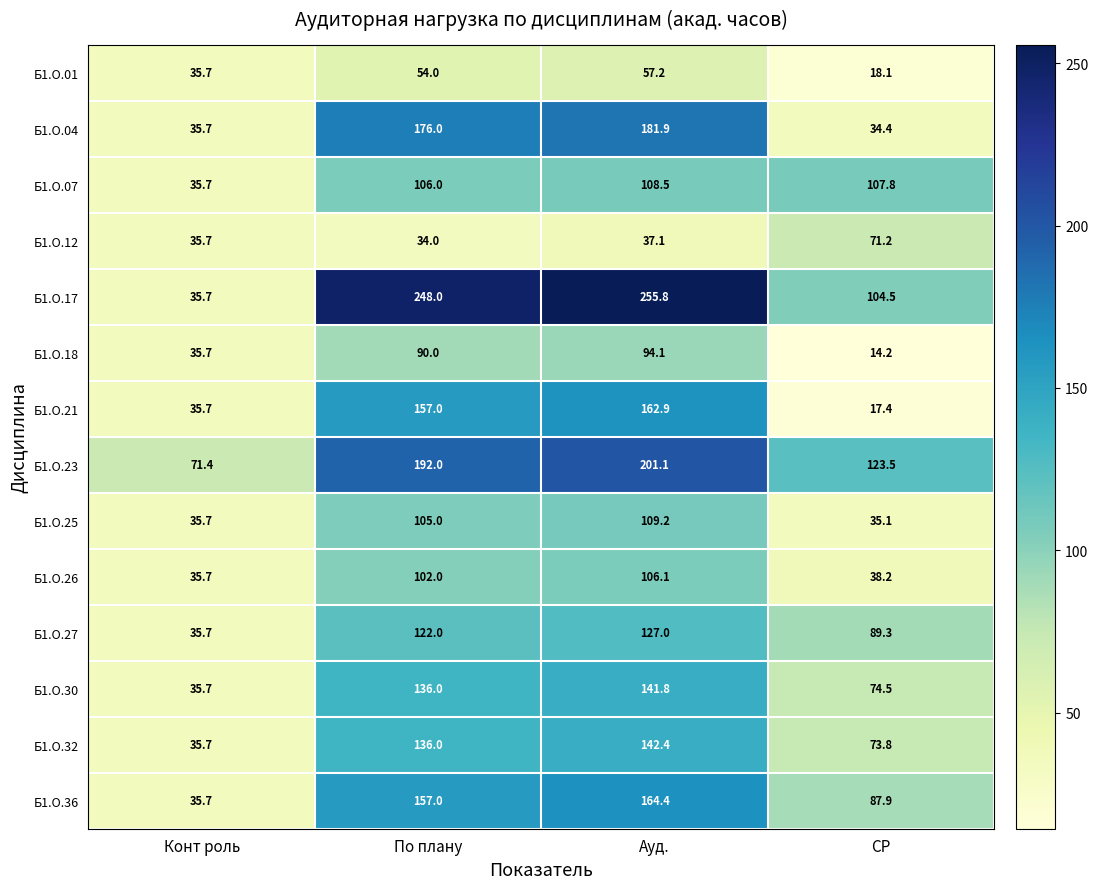

Count the number of data series in this chart.

14